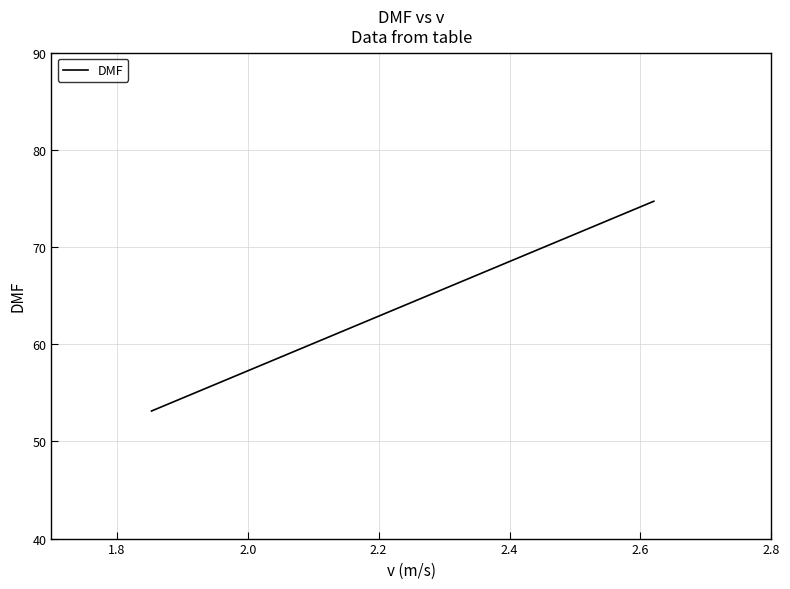

How many data points does each series have?

4